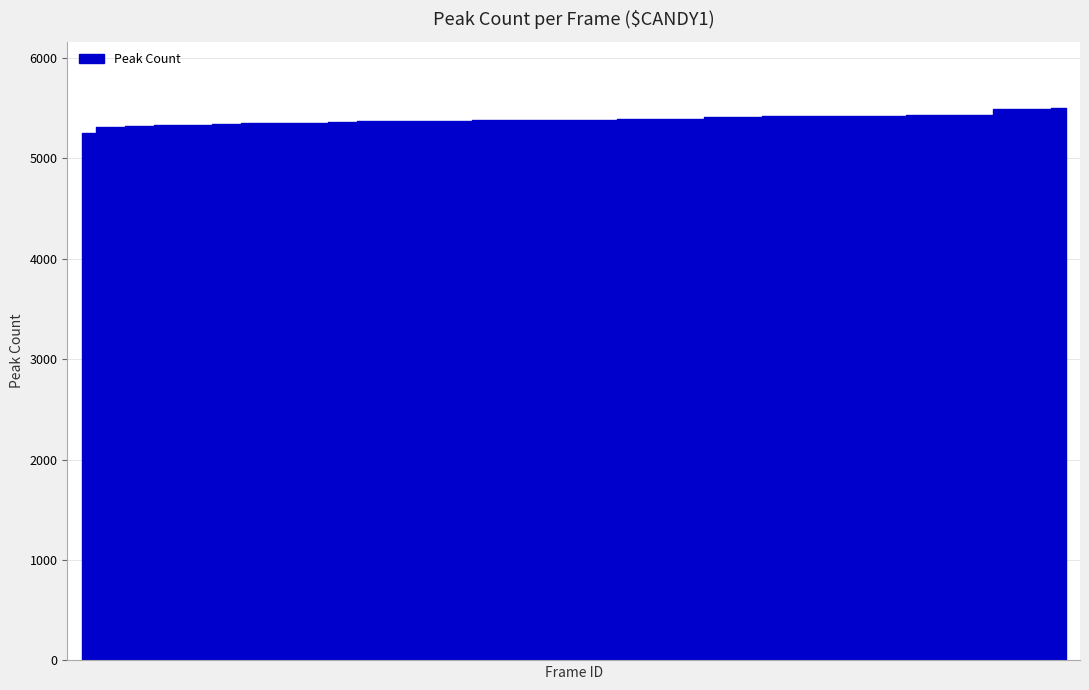

What is the smallest value displayed?

5249